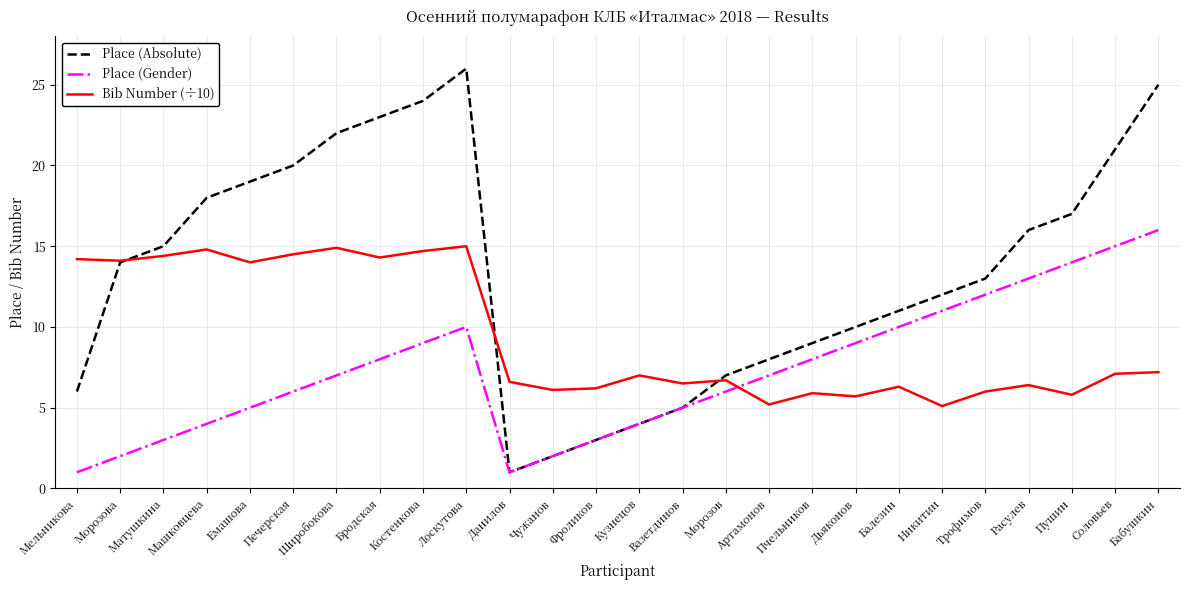

The value of Place (Absolute) at Балезин is 11.0. True or false?

True